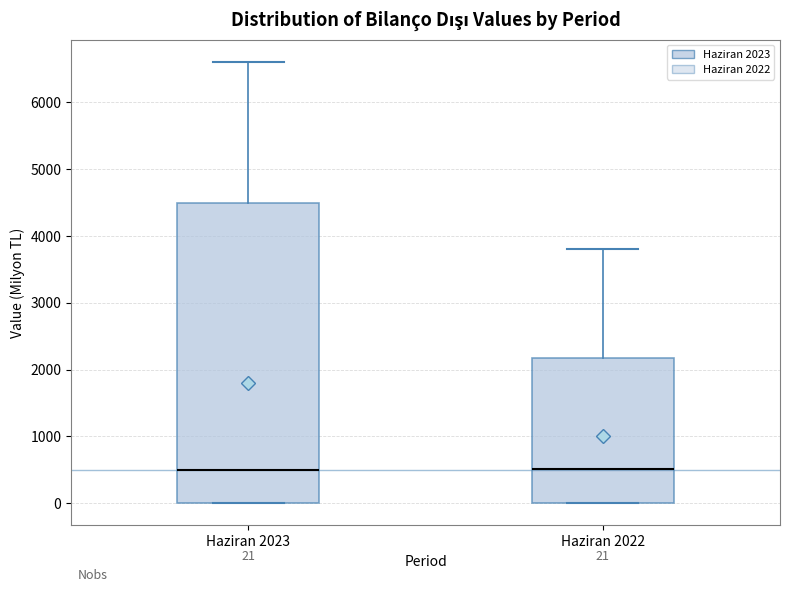

Comparing the boxes themselves (not the whiskers), which one is the tallest?

Haziran 2023